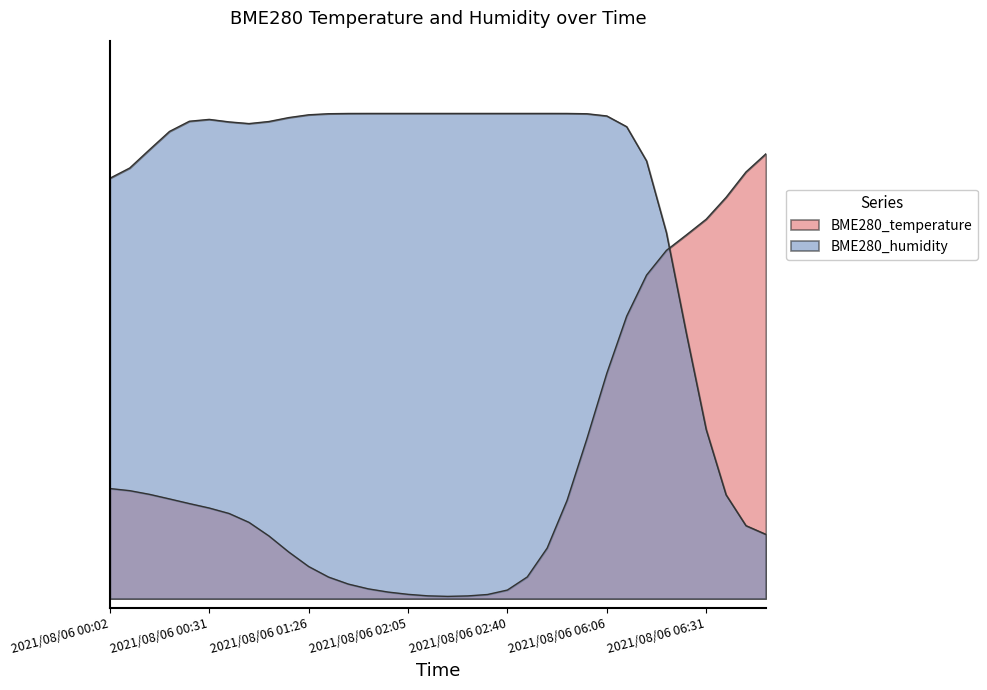

What is the value of the 7th point from the left?

0.2